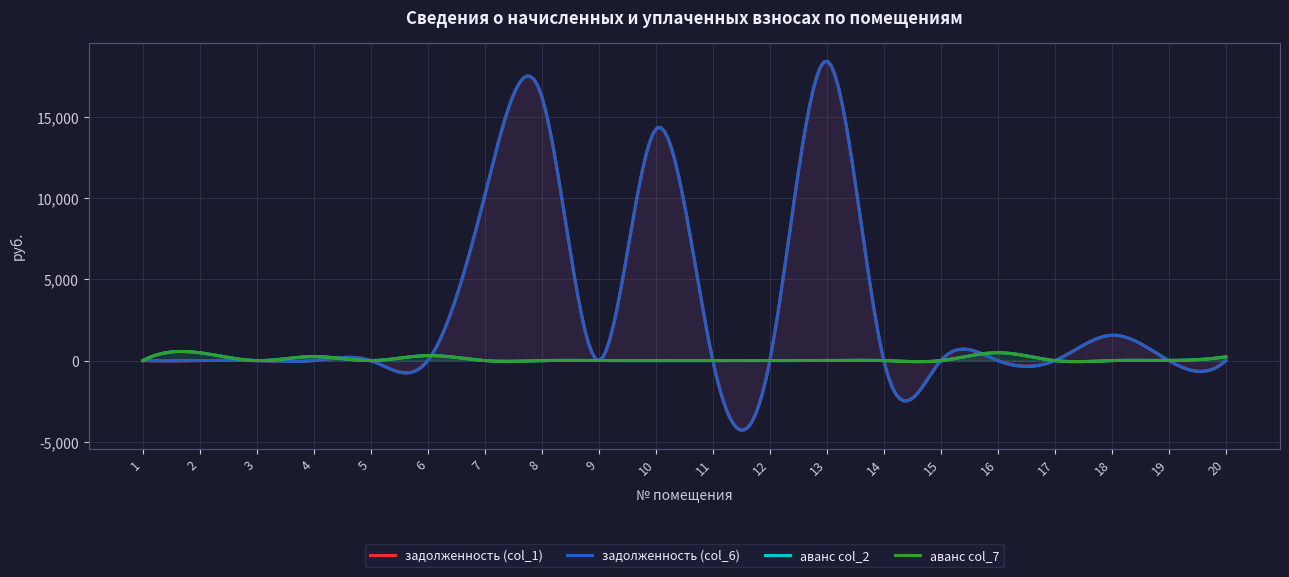

True or false: задолженность (col_6) and задолженность (col_1) intersect in this chart.

False